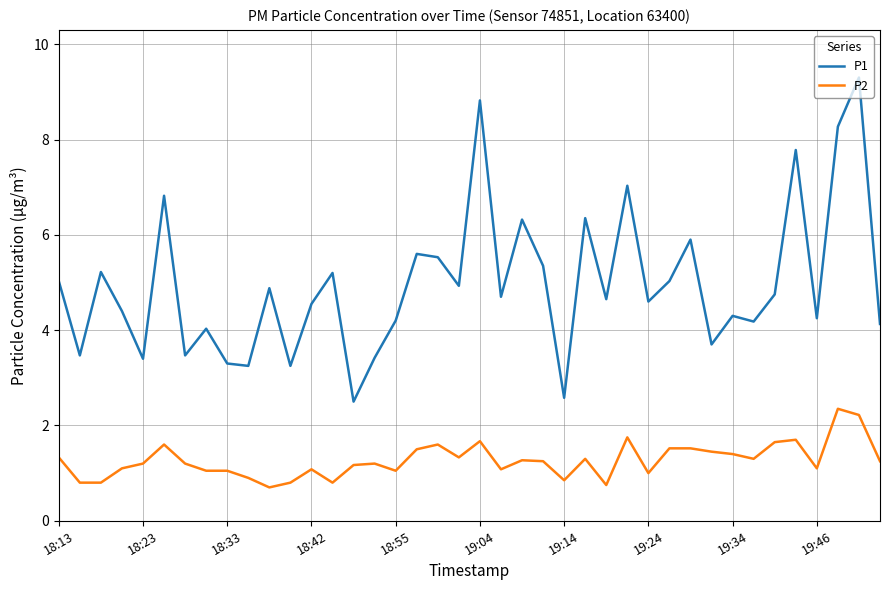

What is the difference between the maximum and minimum values in the P1 series?

6.8